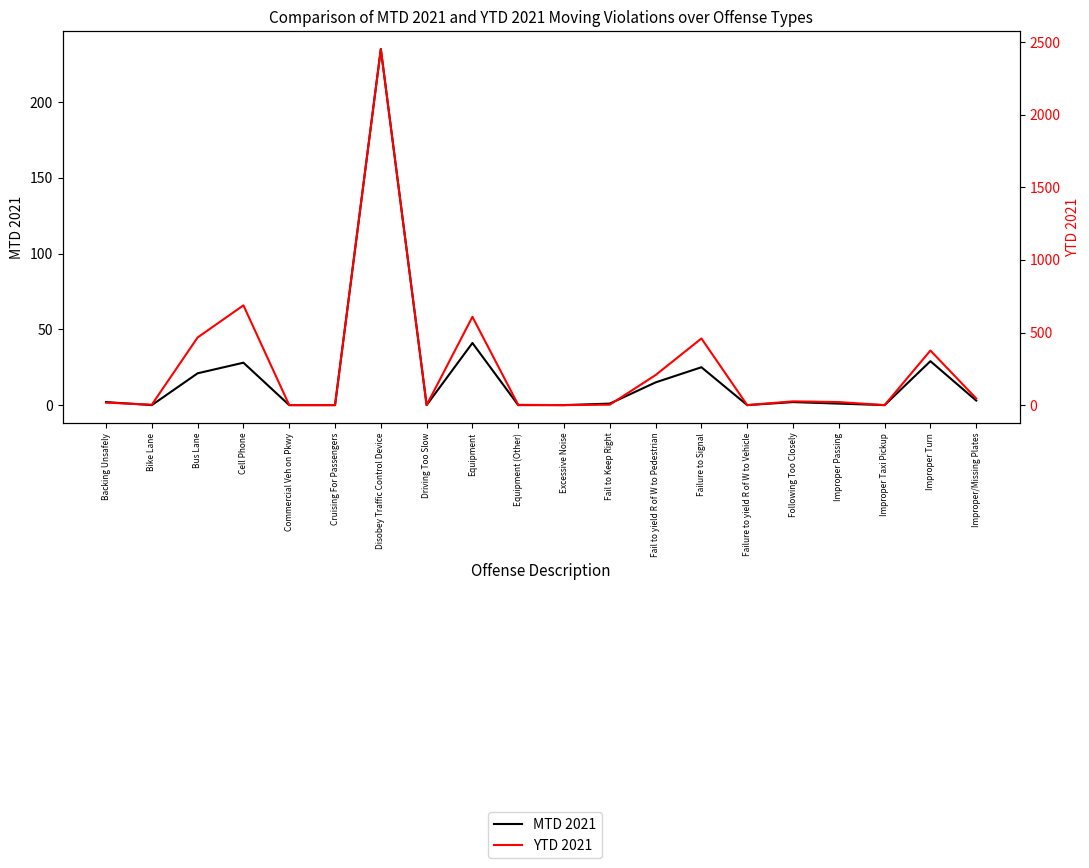

True or false: YTD 2021 has more than 2 interior local peaks.

True